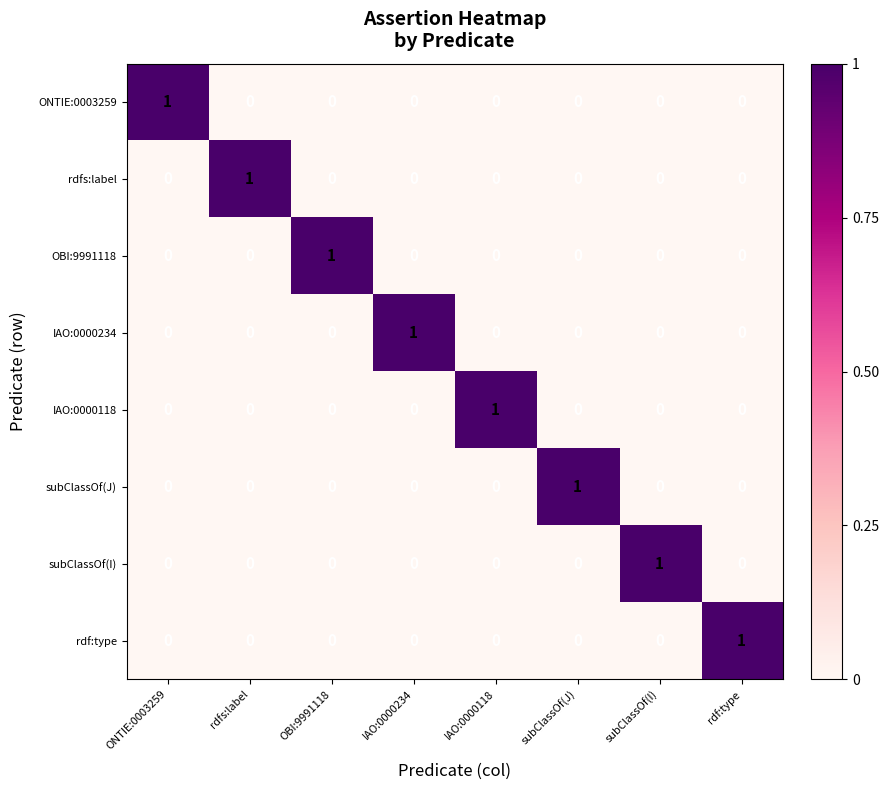

Is the value of rdf:type at rdf:type greater than the value of IAO:0000234 at ONTIE:0003259?

Yes